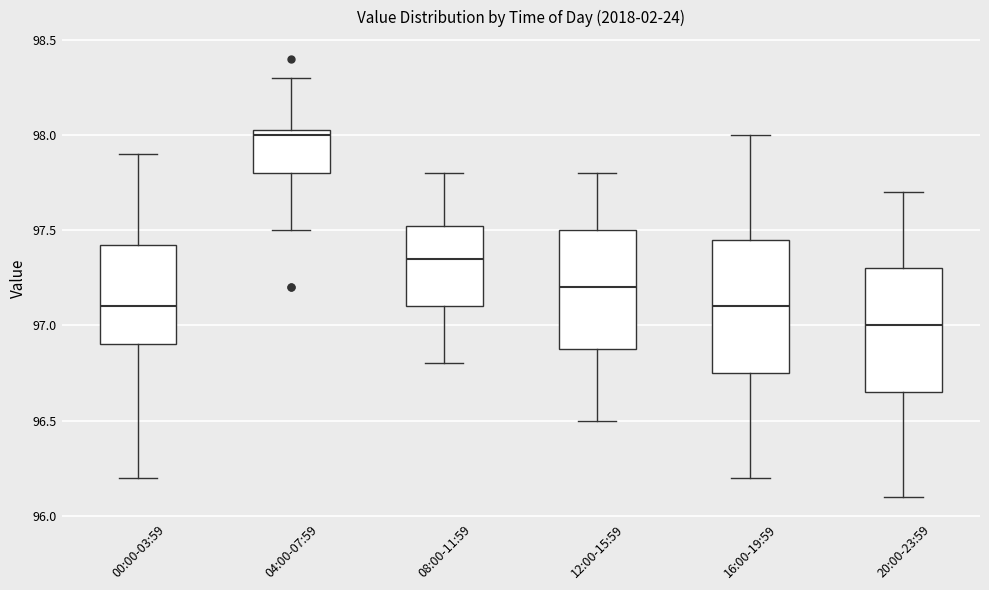

Reading left to right, read every box against the y-axis: the position of its median line, the range the box covers, and the ends of its whiskers. The values are not printed on the chart, so give them approximately, as read against the axis.

00:00-03:59: median 97.10, box 96.90 to 97.45, whiskers 96.20 to 97.90
04:00-07:59: median 98.00, box 97.80 to 98.05, whiskers 97.50 to 98.30
08:00-11:59: median 97.35, box 97.10 to 97.55, whiskers 96.80 to 97.80
12:00-15:59: median 97.20, box 96.90 to 97.50, whiskers 96.50 to 97.80
16:00-19:59: median 97.10, box 96.75 to 97.45, whiskers 96.20 to 98.00
20:00-23:59: median 97.00, box 96.65 to 97.30, whiskers 96.10 to 97.70